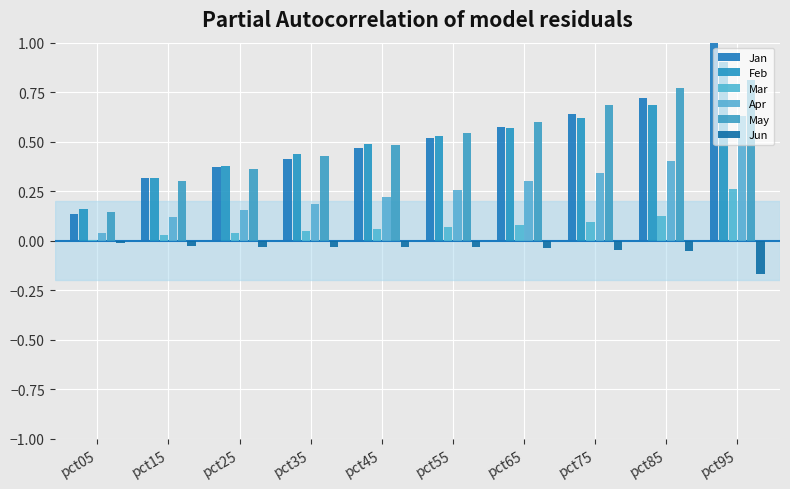

The value of May at pct55 is 0.8. True or false?

False